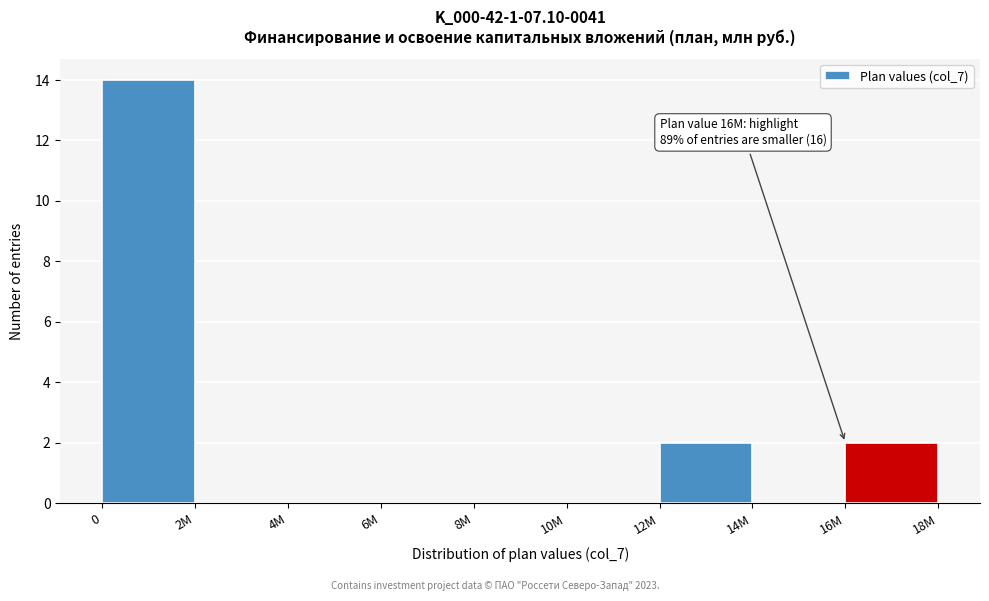

Reading right to left, list all the values displayed in this chart.

16M=2	14M=0	12M=2	10M=0	8M=0	6M=0	4M=0	2M=0	0=14